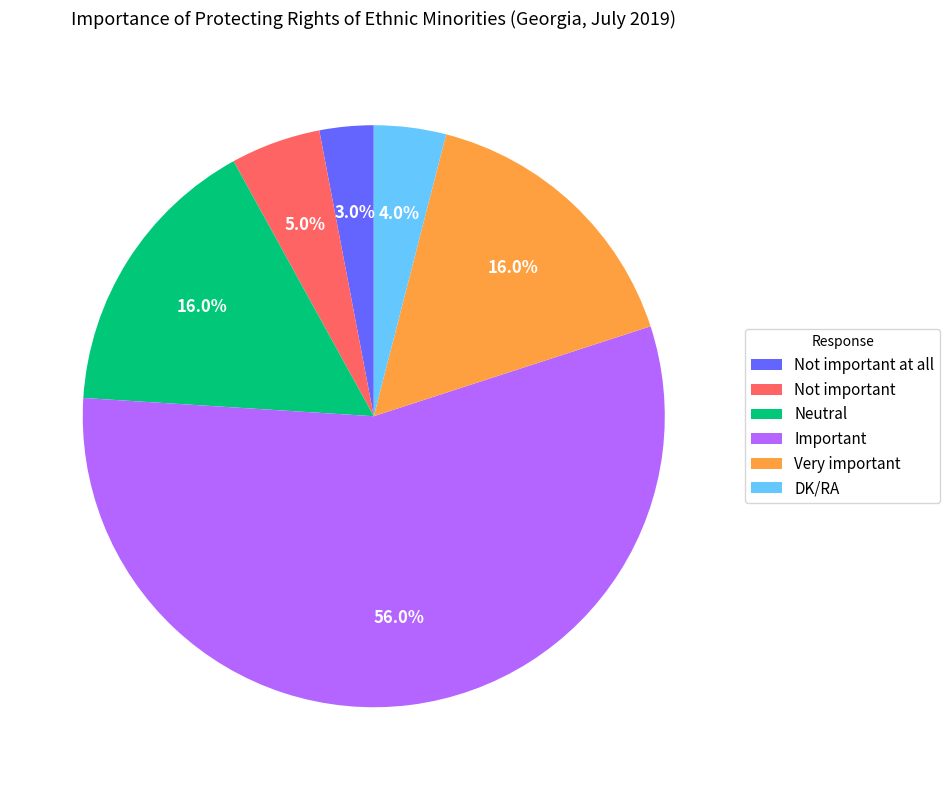

To the nearest percent, what is the difference between the largest and smallest slice percentages?

53%